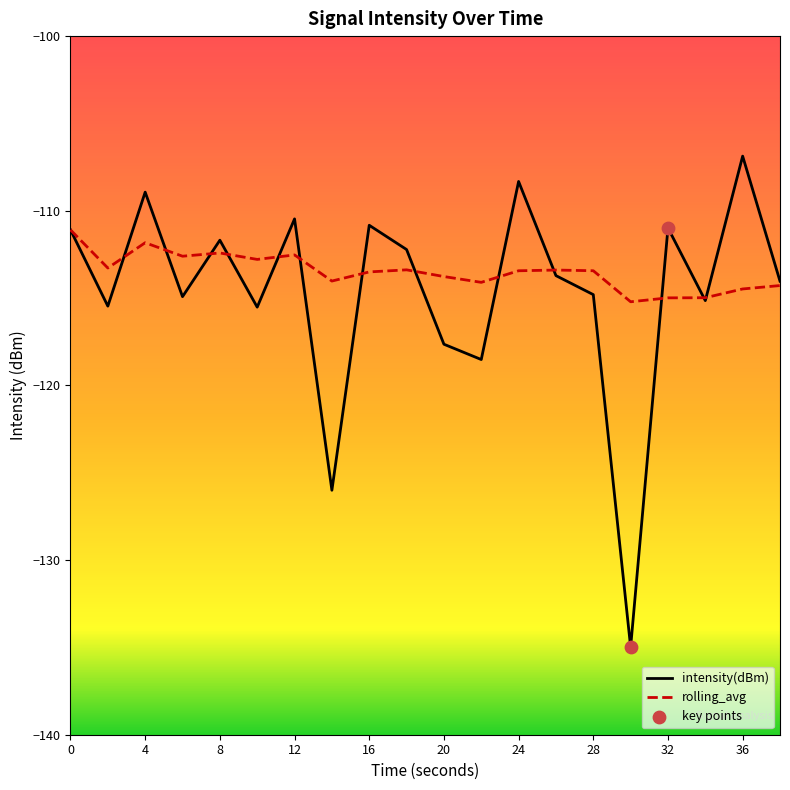

Which series has the largest total across all categories?

rolling_avg